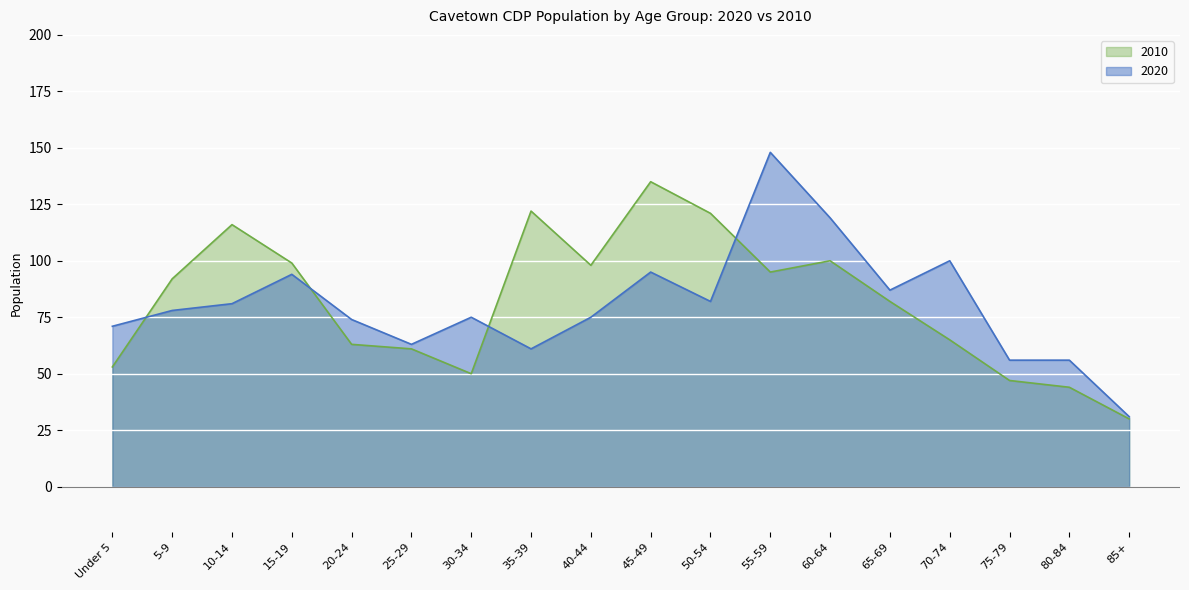

Where is 2020 nearest to the value 89?

65-69